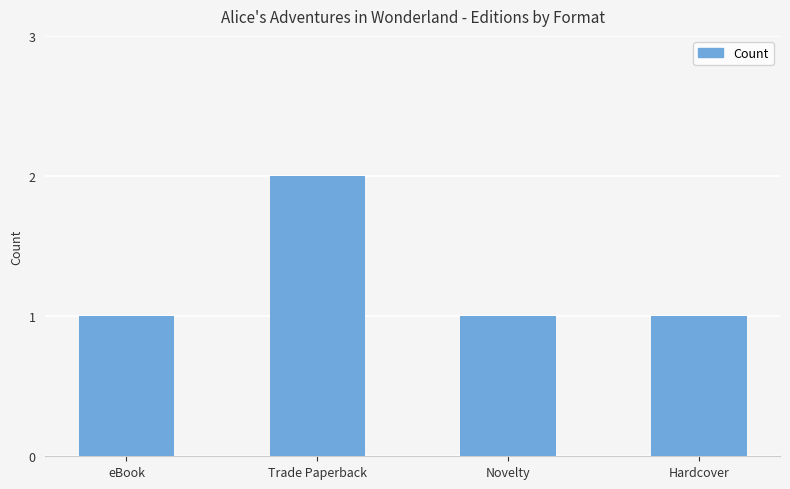

How many data points does each series have?

4